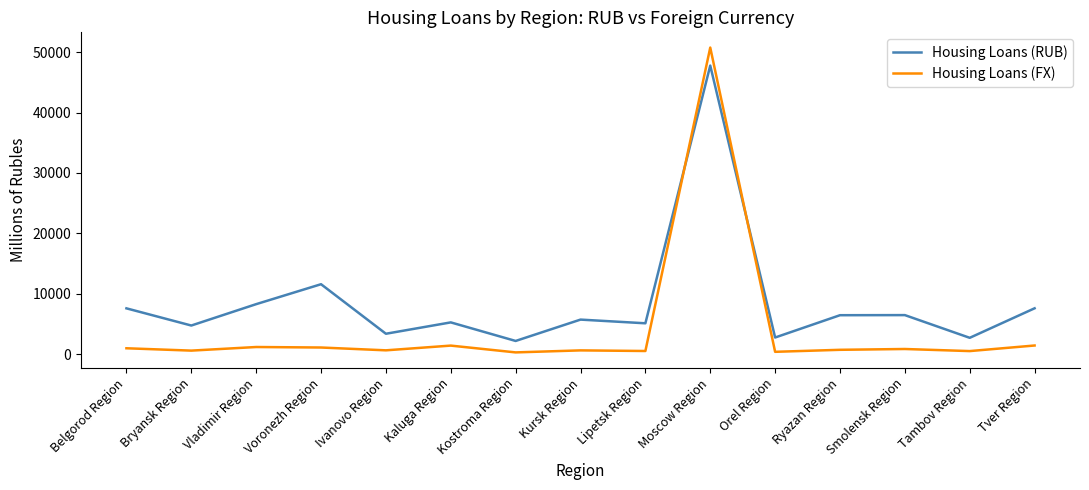

True or false: Housing Loans (FX) has a value of 34597.0 at Moscow Region.

False